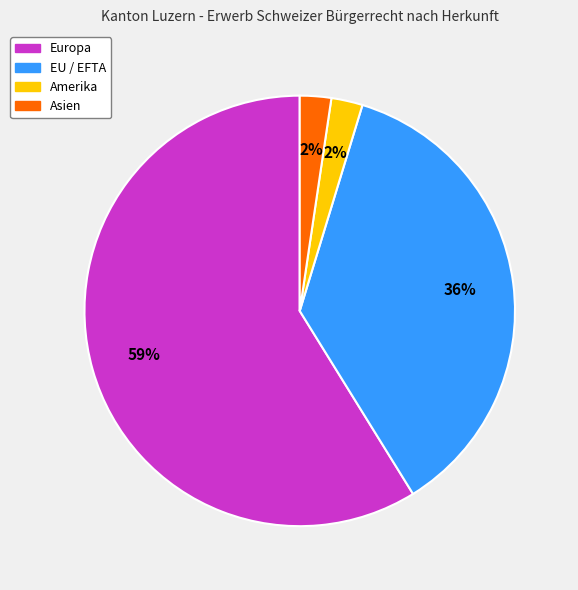

The Asien slice represents 2% of the pie. True or false?

True